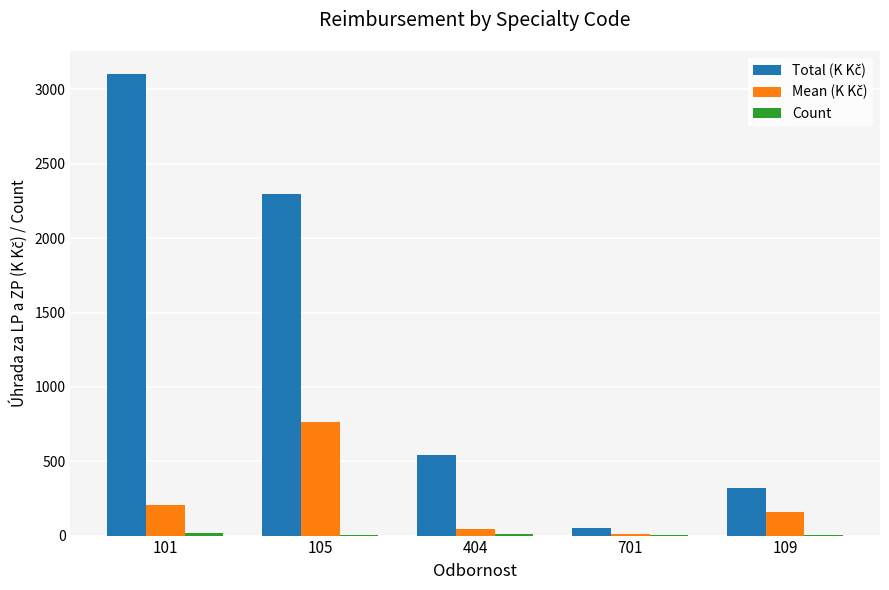

What is the maximum value shown in the chart?

3103.2